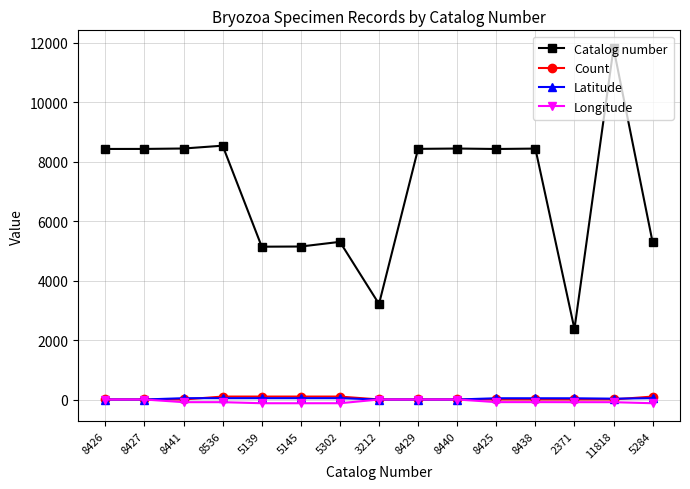

Is it true that Latitude equals 44.5 at 5302?

True